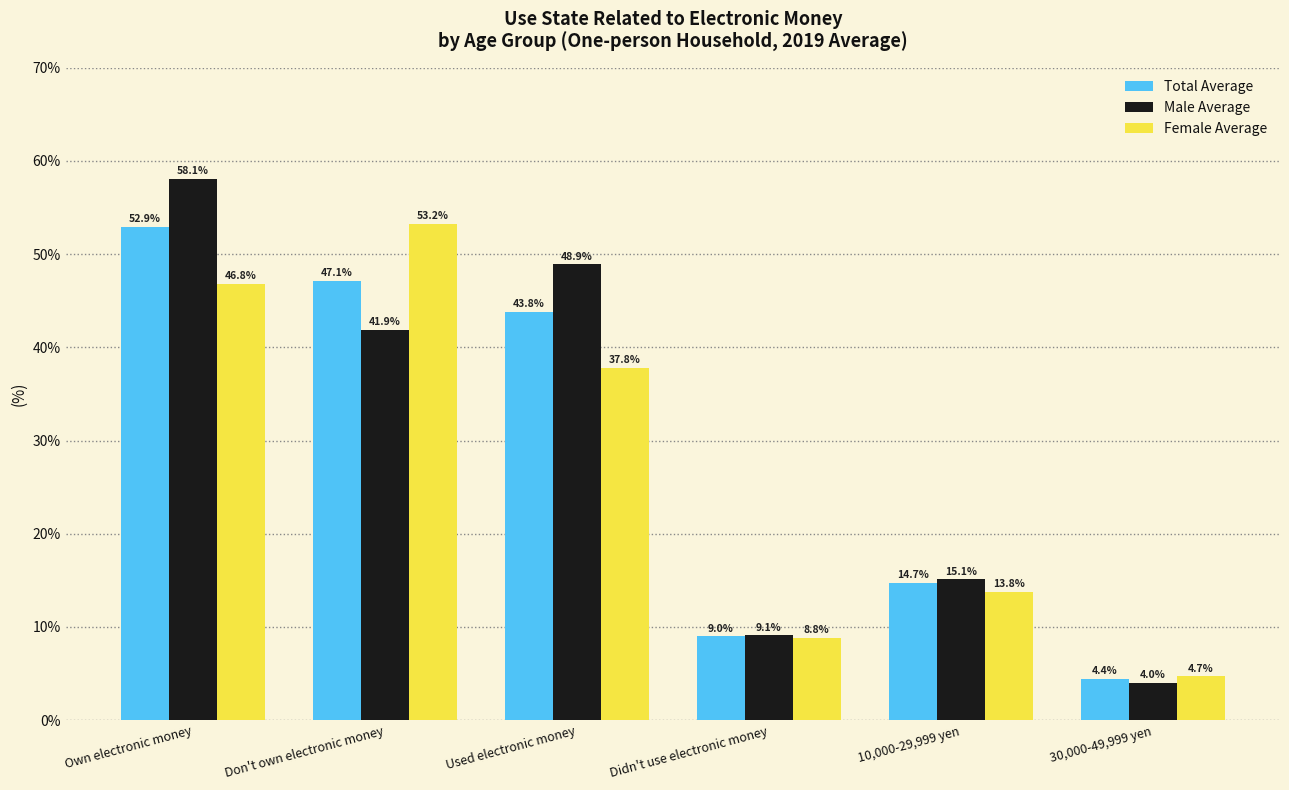

Rank the series by their average value, from highest to lowest.

Male Average, Total Average, Female Average